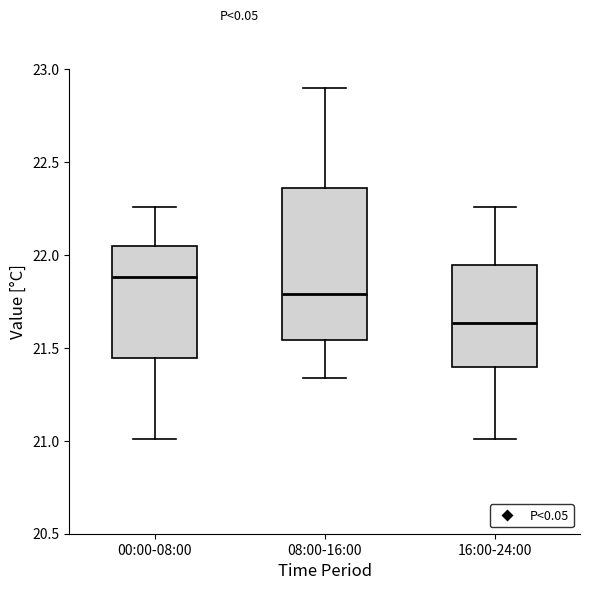

Which box's median line is the lowest?

16:00-24:00